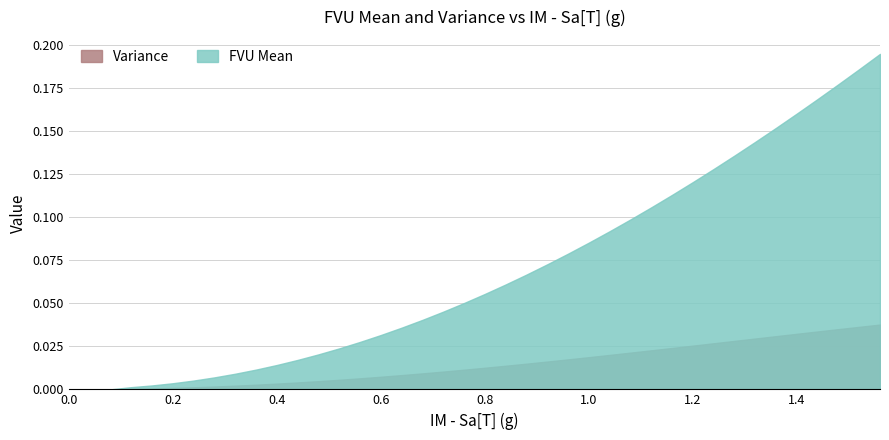

The Variance series shows 0.0 at 0.96. True or false?

True